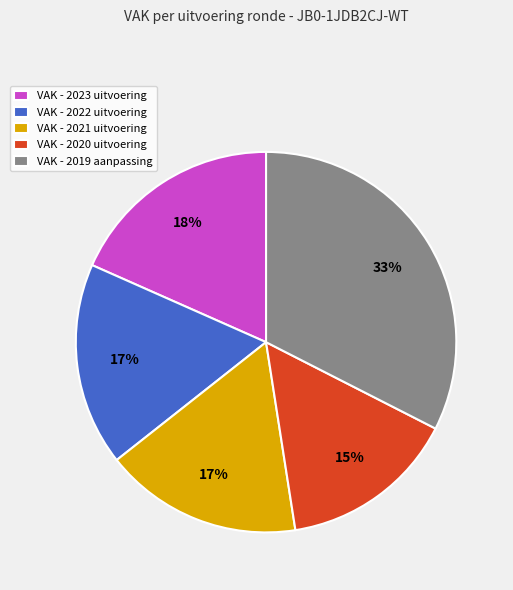

True or false: VAK - 2019 aanpassing accounts for 43% of the total.

False